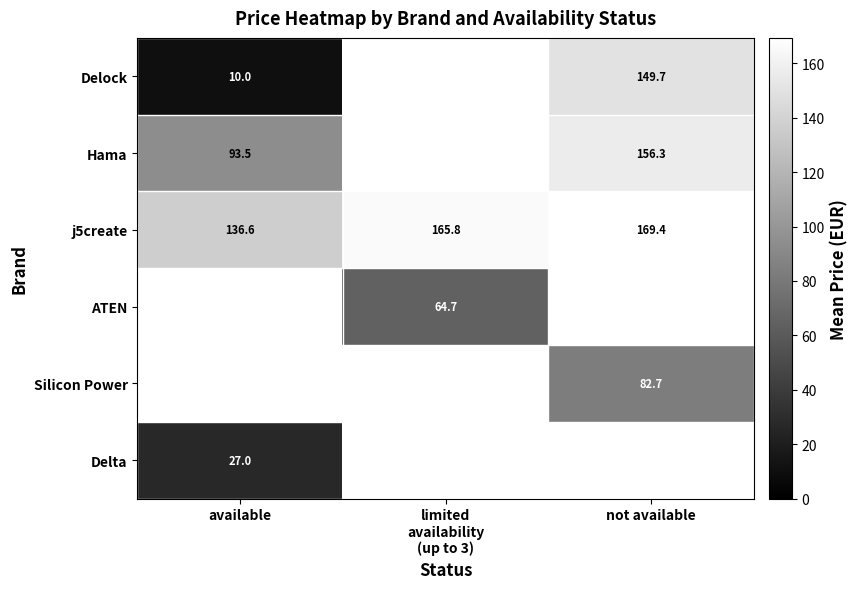

Is the value of Silicon Power at not available greater than the value of Delock at not available?

No